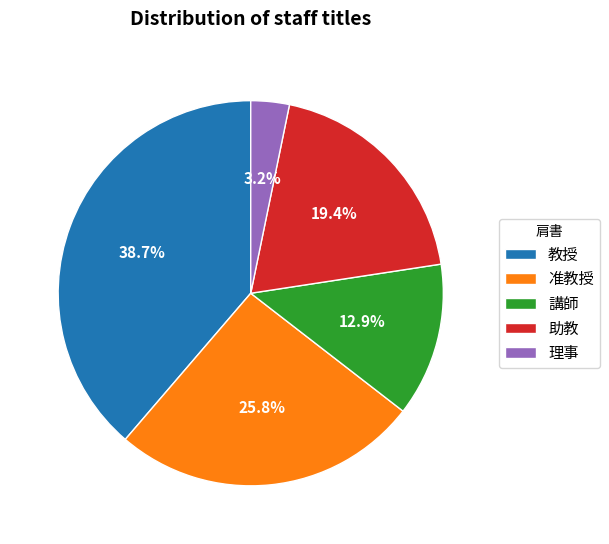

How many slices are in this pie chart?

5